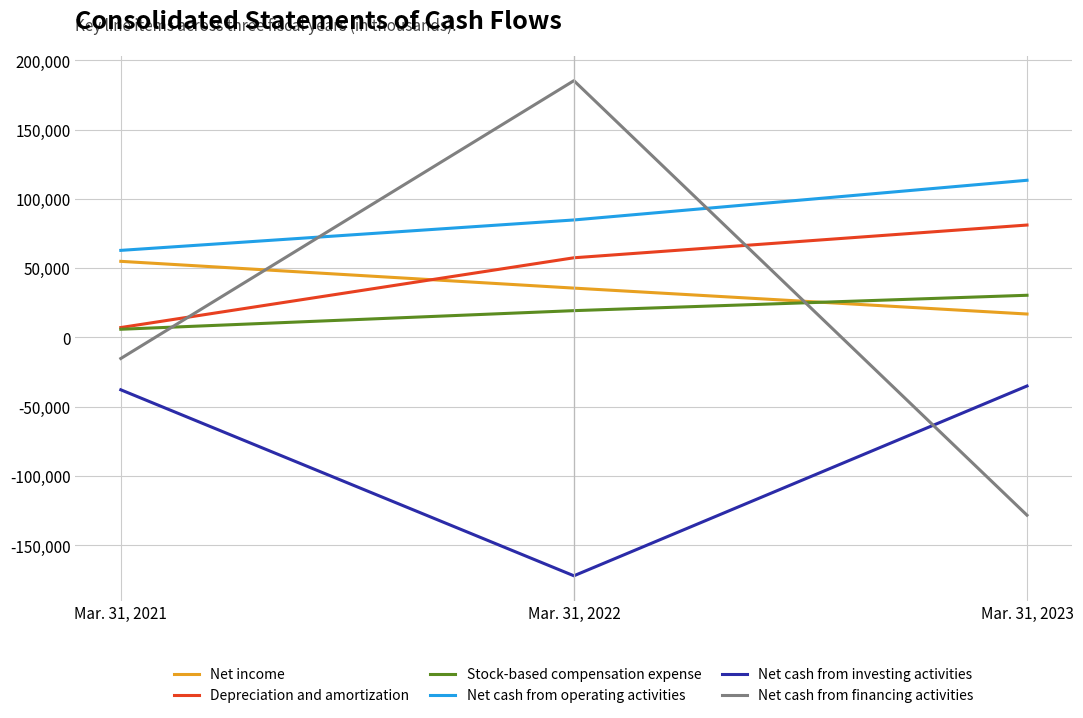

Is the value of Net cash from investing activities at Mar. 31, 2022 greater than the value of Net income at Mar. 31, 2023?

No